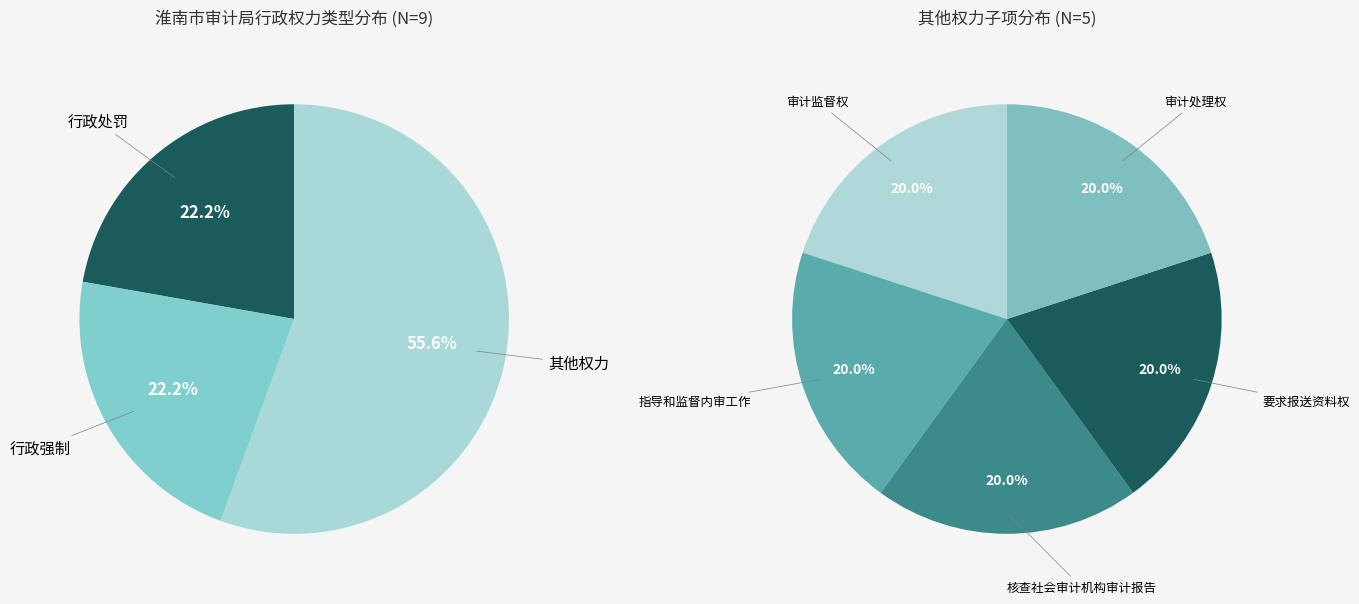

Which slice represents more than half of the pie?

其他权力